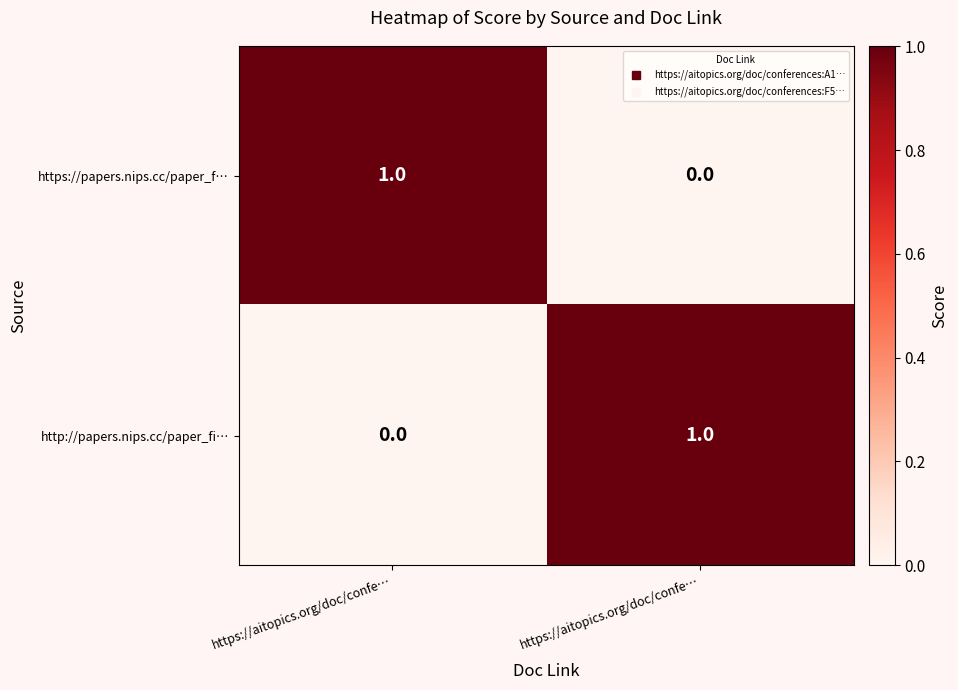

How many data points does each series have?

2